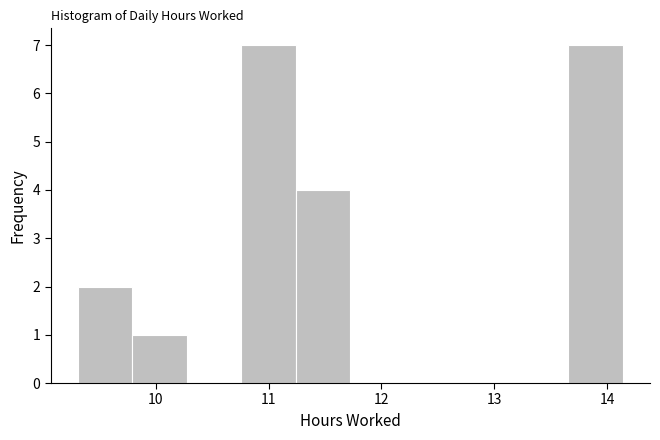

Reading left to right, transcribe this chart: for each bar, give the range it covers on the x-axis and its height. Neither the bar edges nor the heights are printed on the chart, so give them approximately, as read against the axes.

9.3 to 9.8: 2
9.8 to 10.3: 1
10.3 to 10.8: 0
10.8 to 11.2: 7
11.2 to 11.7: 4
11.7 to 12.2: 0
12.2 to 12.7: 0
12.7 to 13.2: 0
13.2 to 13.7: 0
13.7 to 14.1: 7